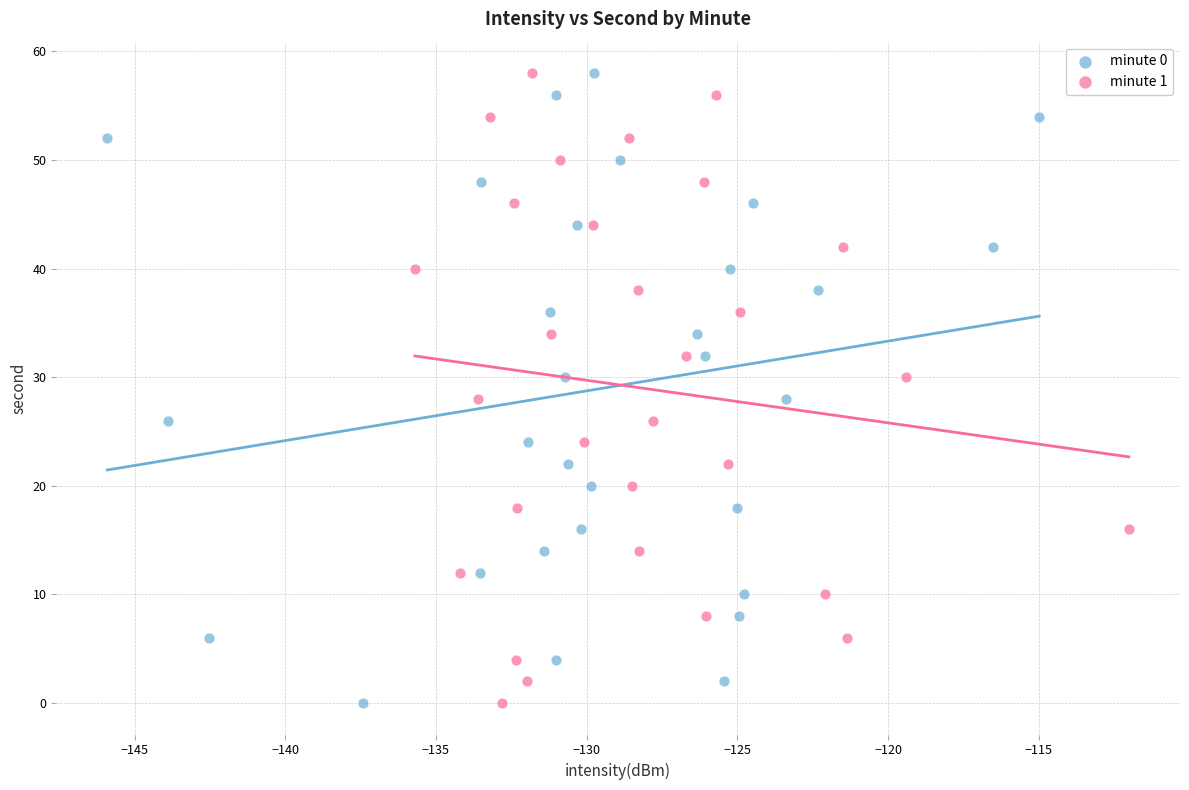

What are all the series names shown in the legend?

minute 0, minute 1